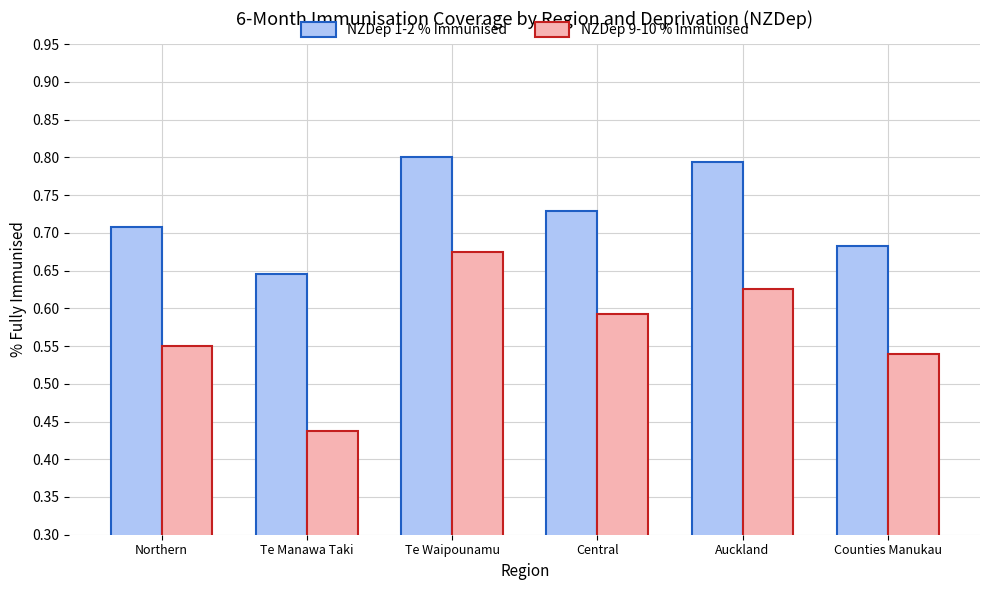

What is the difference between the maximum and minimum values in the NZDep 1-2 % Immunised series?

0.2